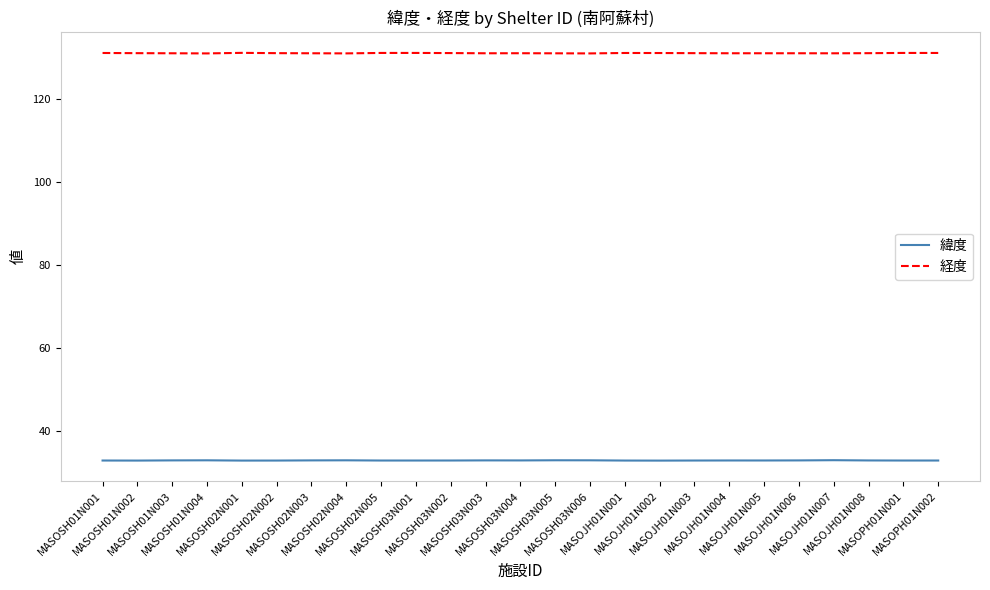

Which series has the largest range (max minus min)?

経度